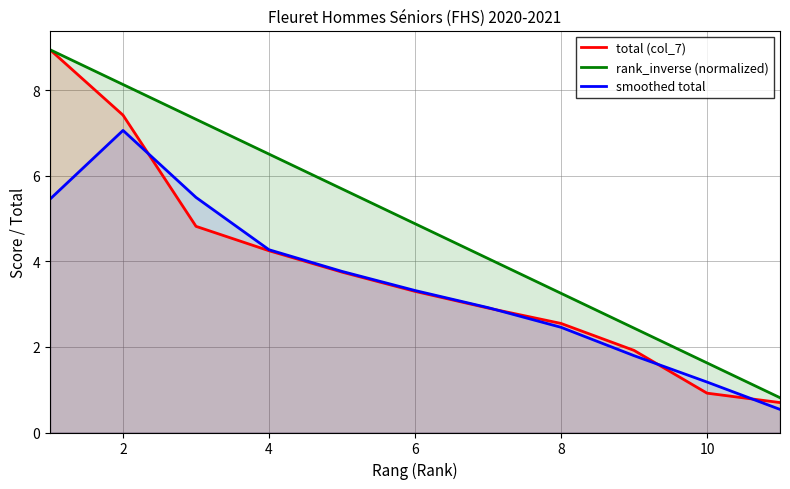

The rank_inverse (normalized) series shows 4.9 at 8. True or false?

False